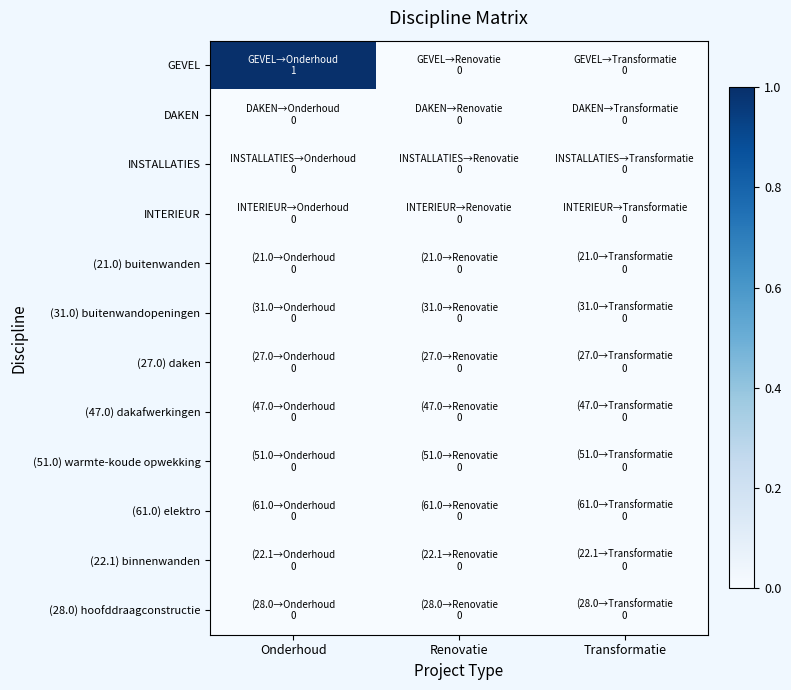

Reading left to right, transcribe all the data shown in this chart.

GEVEL: Onderhoud=1	Renovatie=0	Transformatie=0
DAKEN: Onderhoud=0	Renovatie=0	Transformatie=0
INSTALLATIES: Onderhoud=0	Renovatie=0	Transformatie=0
INTERIEUR: Onderhoud=0	Renovatie=0	Transformatie=0
(21.0) buitenwanden: Onderhoud=0	Renovatie=0	Transformatie=0
(31.0) buitenwandopeningen: Onderhoud=0	Renovatie=0	Transformatie=0
(27.0) daken: Onderhoud=0	Renovatie=0	Transformatie=0
(47.0) dakafwerkingen: Onderhoud=0	Renovatie=0	Transformatie=0
(51.0) warmte-koude opwekking: Onderhoud=0	Renovatie=0	Transformatie=0
(61.0) elektro: Onderhoud=0	Renovatie=0	Transformatie=0
(22.1) binnenwanden: Onderhoud=0	Renovatie=0	Transformatie=0
(28.0) hoofddraagconstructie: Onderhoud=0	Renovatie=0	Transformatie=0